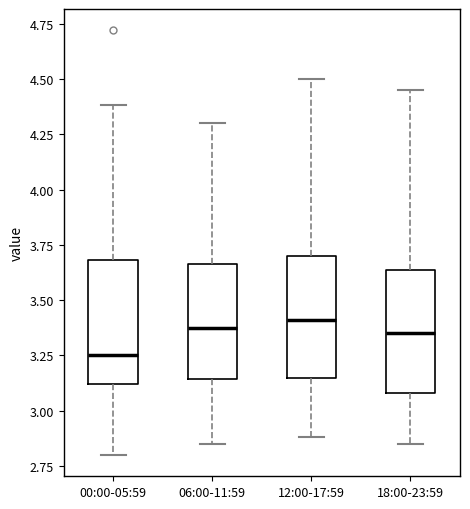

Where is the lower edge of the box for 12:00-17:59 on the y-axis? The values are not printed on the chart, so give them approximately, as read against the axis.

3.15